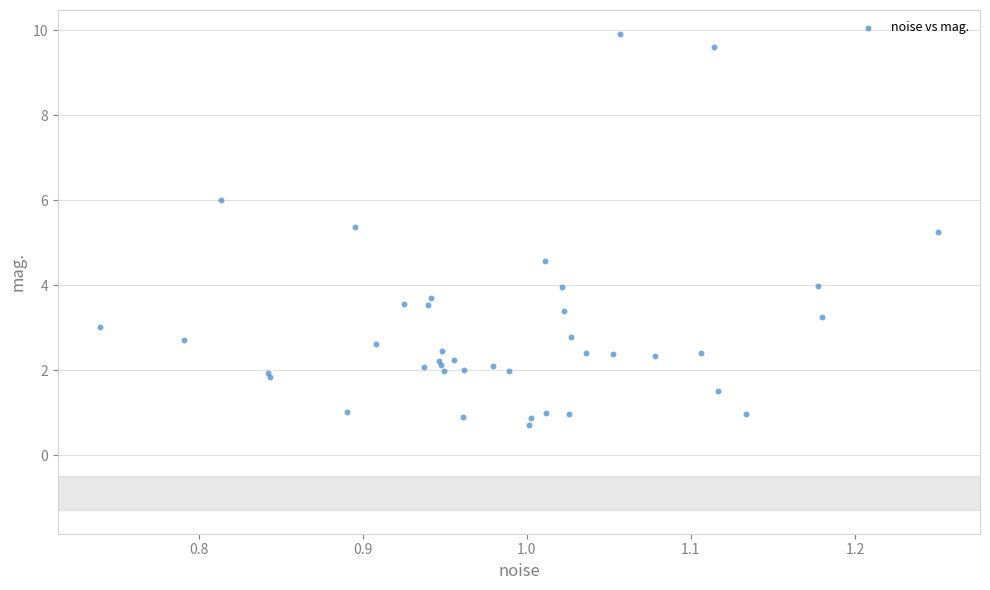

What Y value in the scatter plot is closest to 5?

5.2